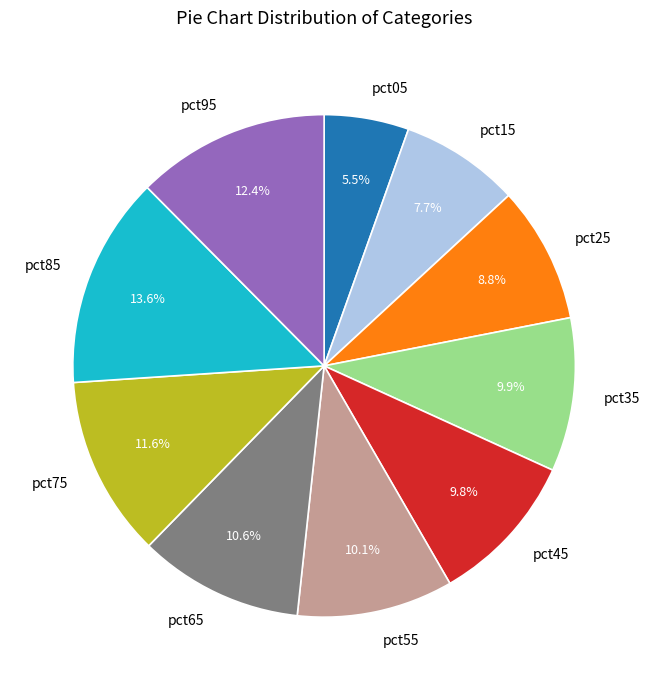

How many slices are in this pie chart?

10